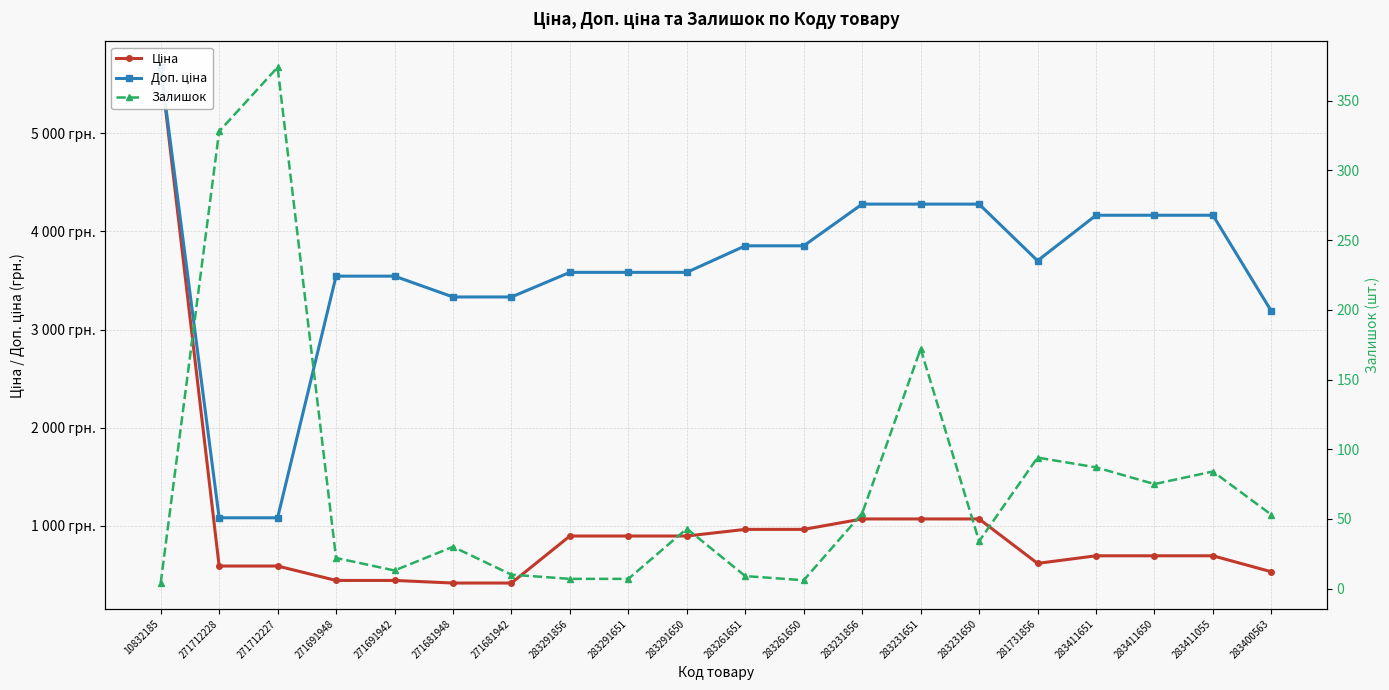

What is the difference between the maximum and minimum values in the Доп. ціна series?

4592.2